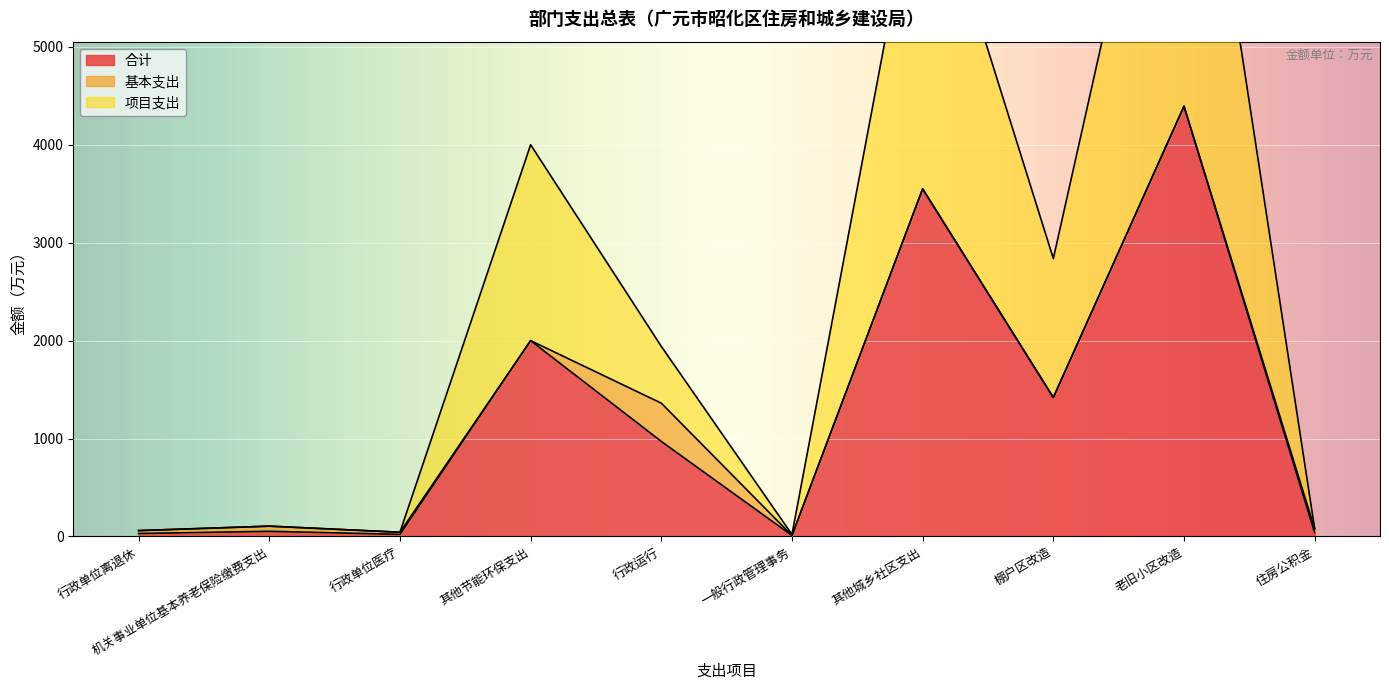

What is the maximum value for 合计?

4394.0